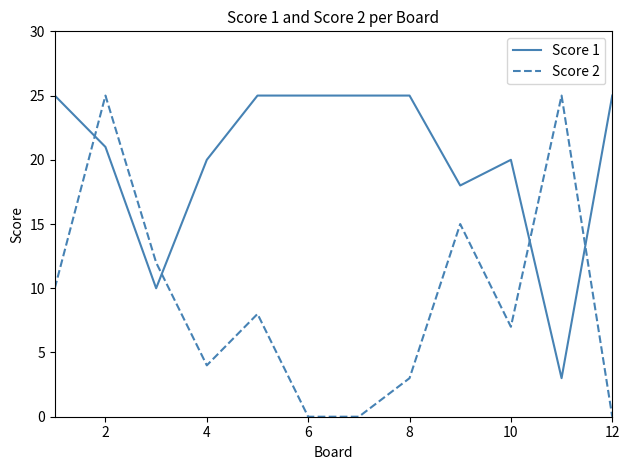

Rank the series by their average value, from lowest to highest.

Score 2, Score 1